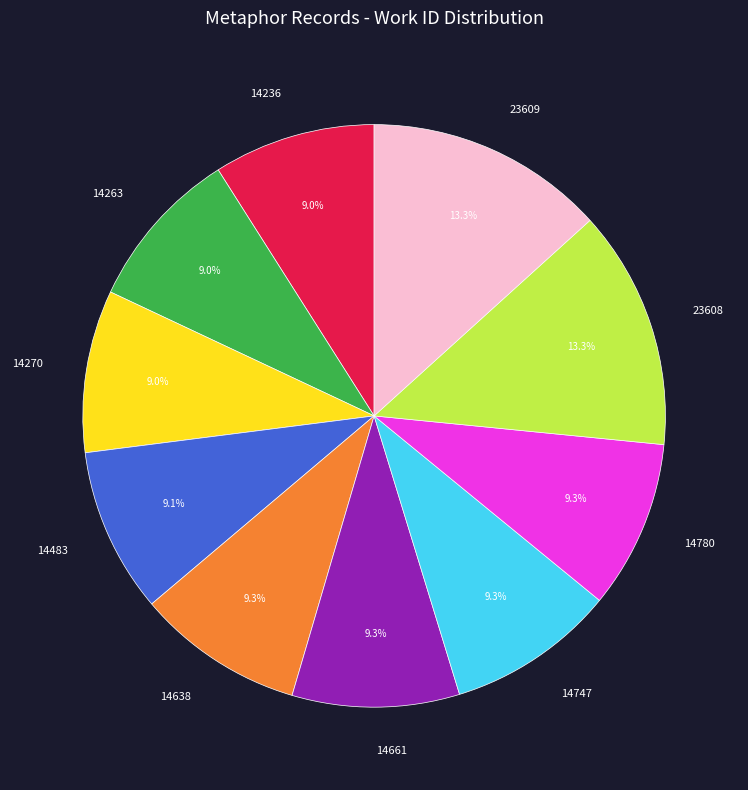

Approximately how many times larger is the value at 23608 compared to 14270?

1.5